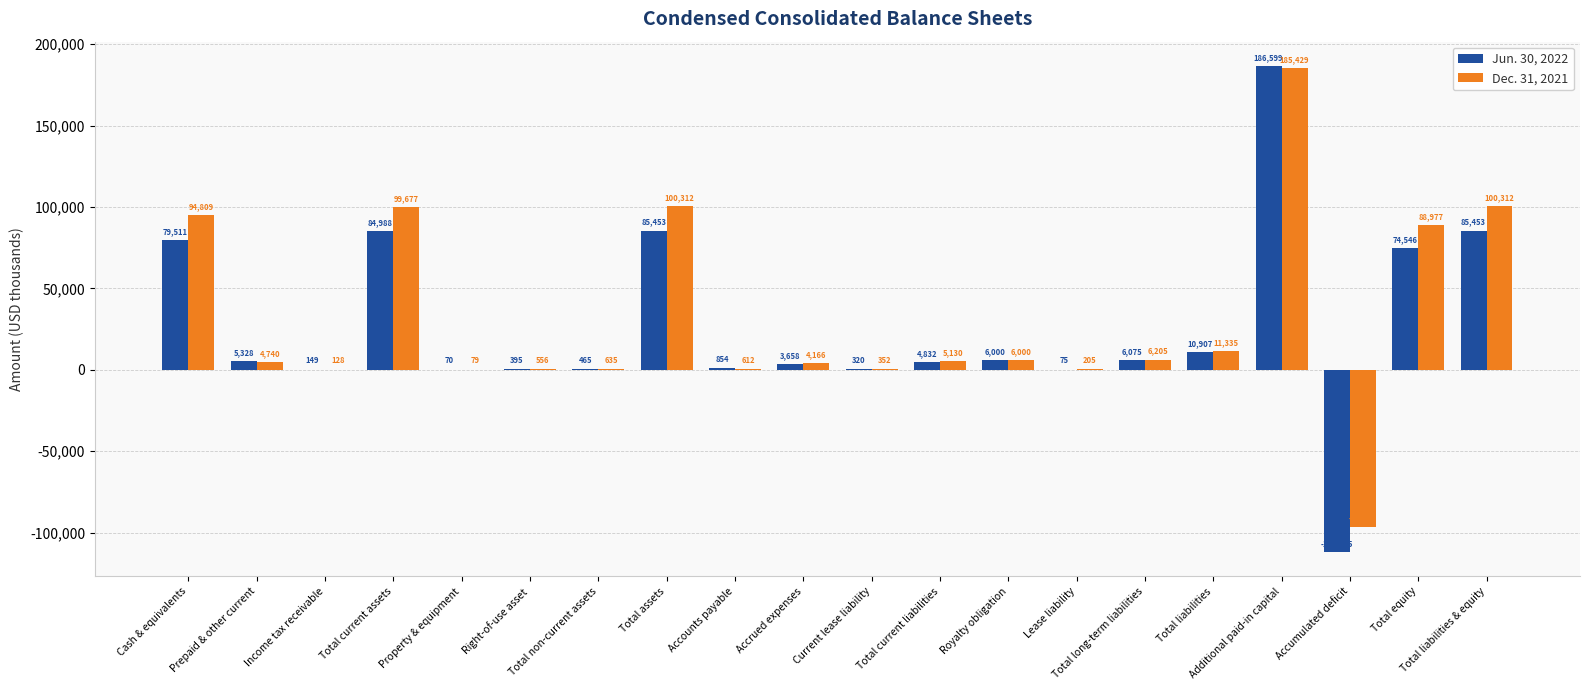

What is the greatest value displayed?

186599